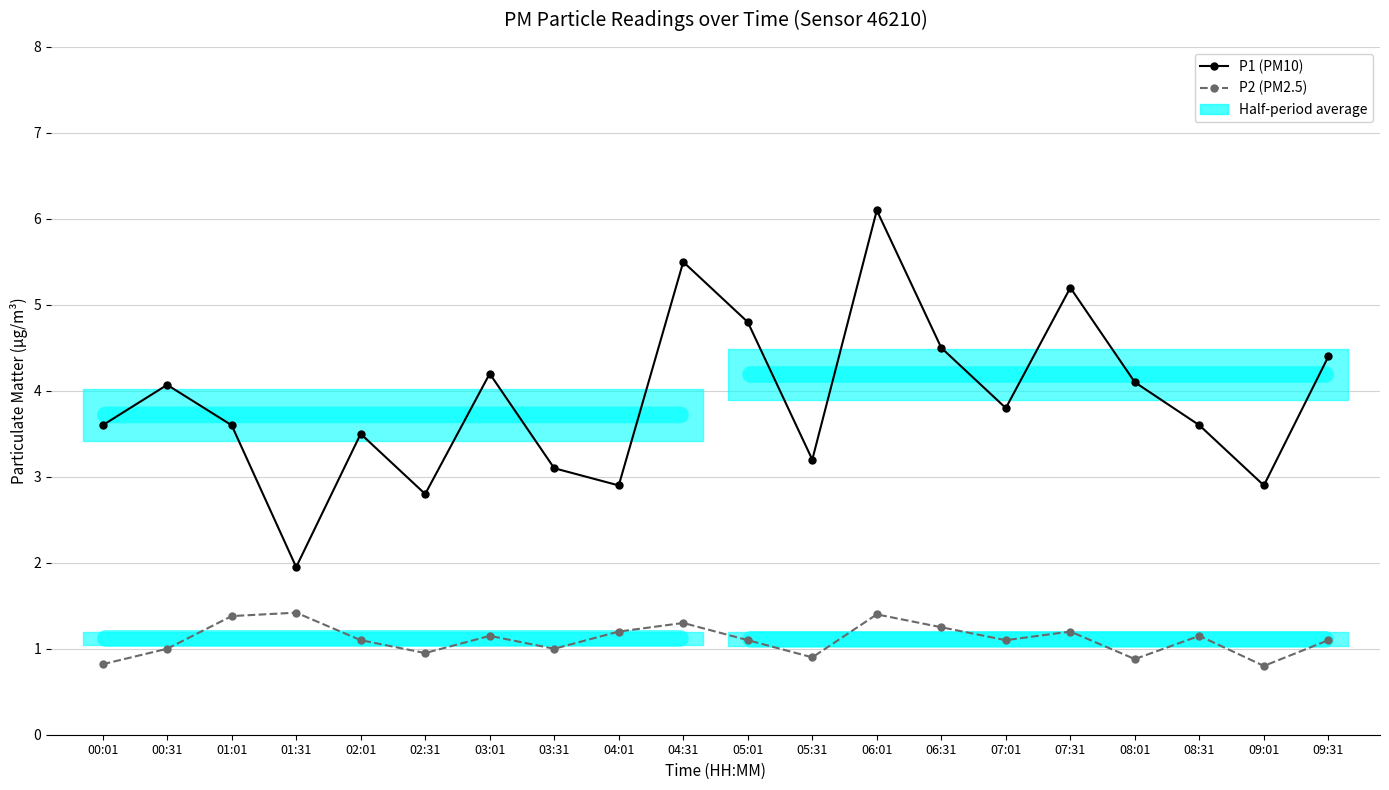

Reading right to left, extract all data points from this chart.

P1 (PM10): 09:31=4.4	09:01=2.9	08:31=3.6	08:01=4.1	07:31=5.2	07:01=3.8	06:31=4.5	06:01=6.1	05:31=3.2	05:01=4.8	04:31=5.5	04:01=2.9	03:31=3.1	03:01=4.2	02:31=2.8	02:01=3.5	01:31=1.9	01:01=3.6	00:31=4.1	00:01=3.6
P2 (PM2.5): 09:31=1.1	09:01=0.8	08:31=1.1	08:01=0.9	07:31=1.2	07:01=1.1	06:31=1.2	06:01=1.4	05:31=0.9	05:01=1.1	04:31=1.3	04:01=1.2	03:31=1.0	03:01=1.1	02:31=0.9	02:01=1.1	01:31=1.4	01:01=1.4	00:31=1.0	00:01=0.8